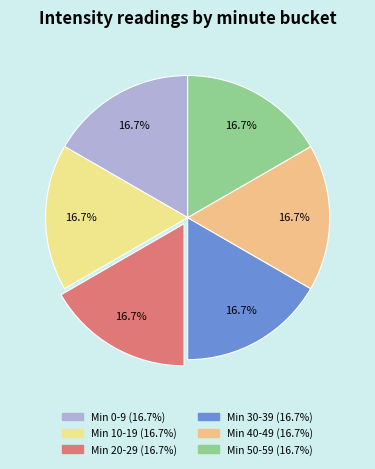

How many segments does this pie chart have?

6